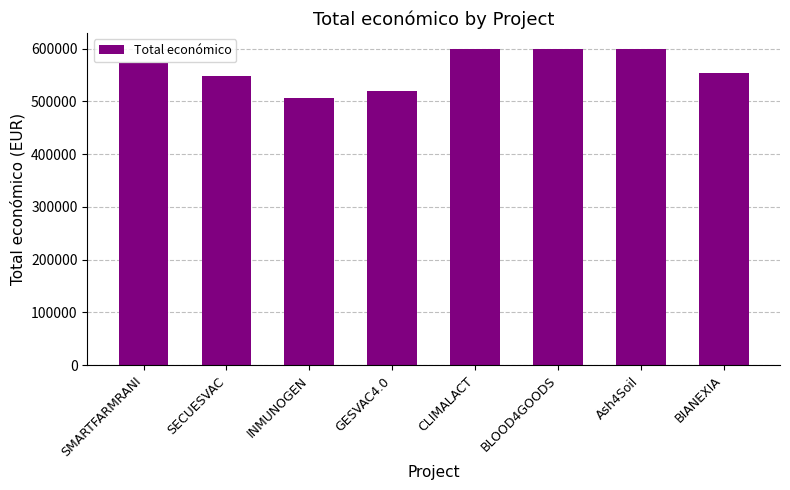

What is the difference between the values at SMARTFARMRANI and BIANEXIA?

18769